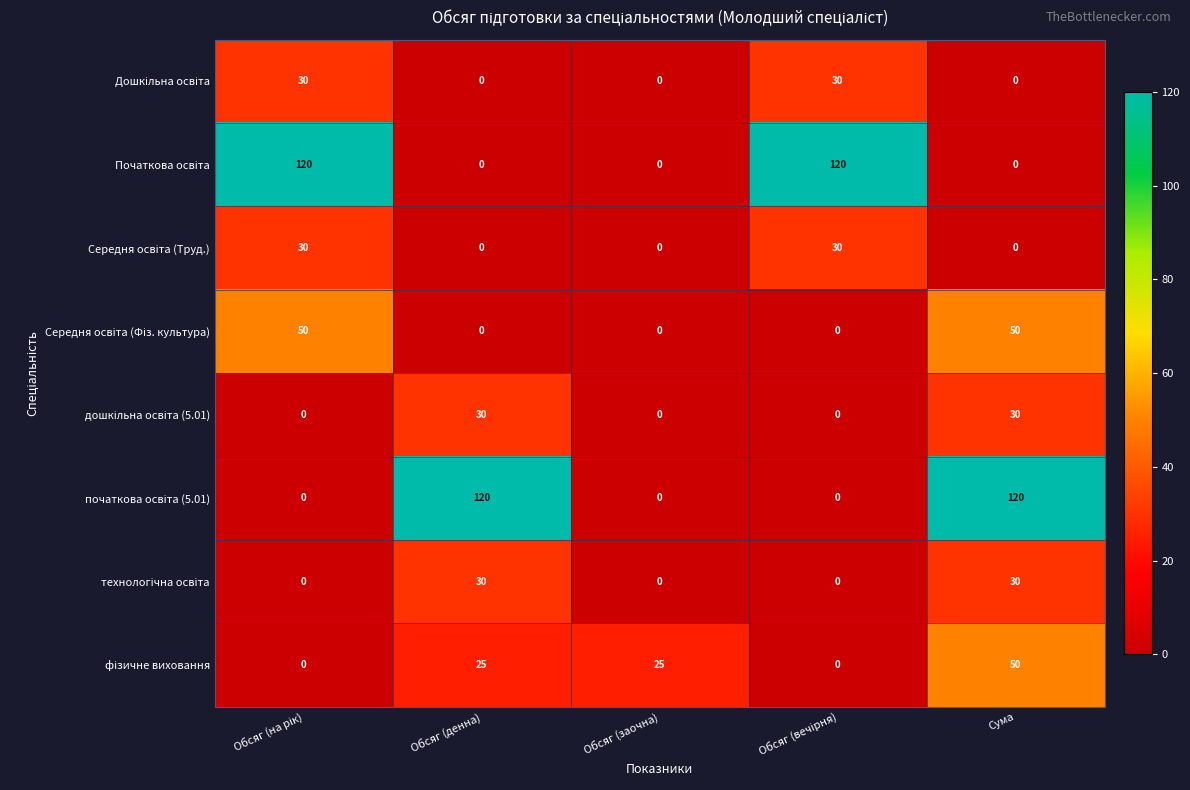

What is the difference between the highest and lowest values at Сума?

120